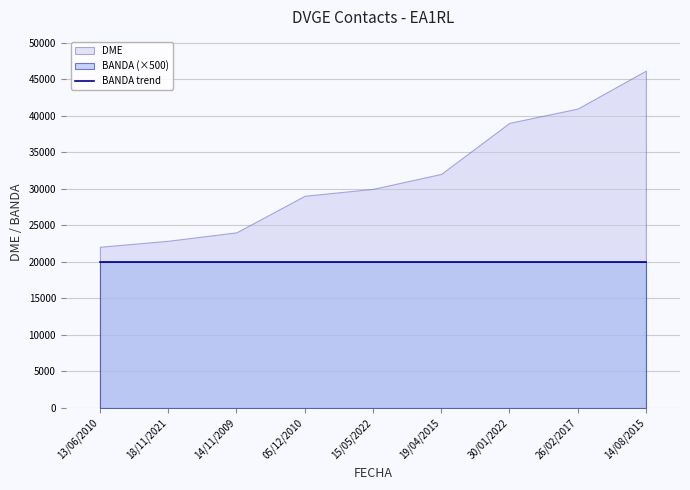

Reading left to right, list all the values displayed in this chart.

DME: 13/06/2010=22086	18/11/2021=22904	14/11/2009=24059	05/12/2010=29069	15/05/2022=30012	19/04/2015=32067	30/01/2022=39060	26/02/2017=41013	14/08/2015=46213
BANDA: 13/06/2010=40	18/11/2021=40	14/11/2009=40	05/12/2010=40	15/05/2022=40	19/04/2015=40	30/01/2022=40	26/02/2017=40	14/08/2015=40